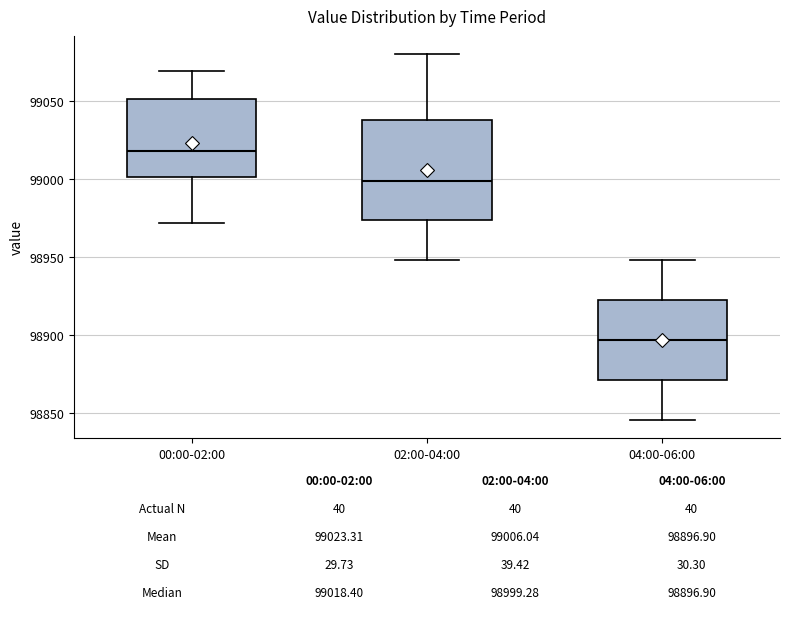

Comparing the boxes themselves (not the whiskers), which one is the tallest?

02:00-04:00